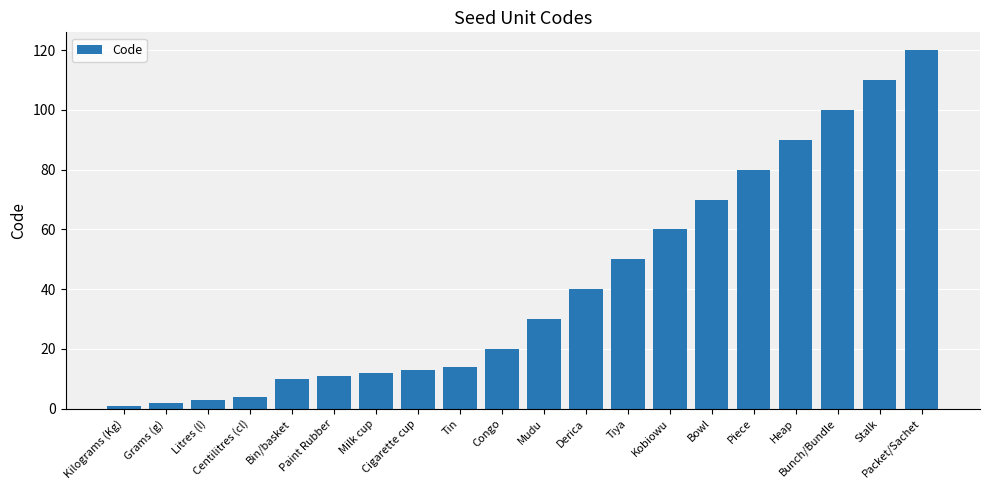

What is the difference between the second highest and second lowest values?

108